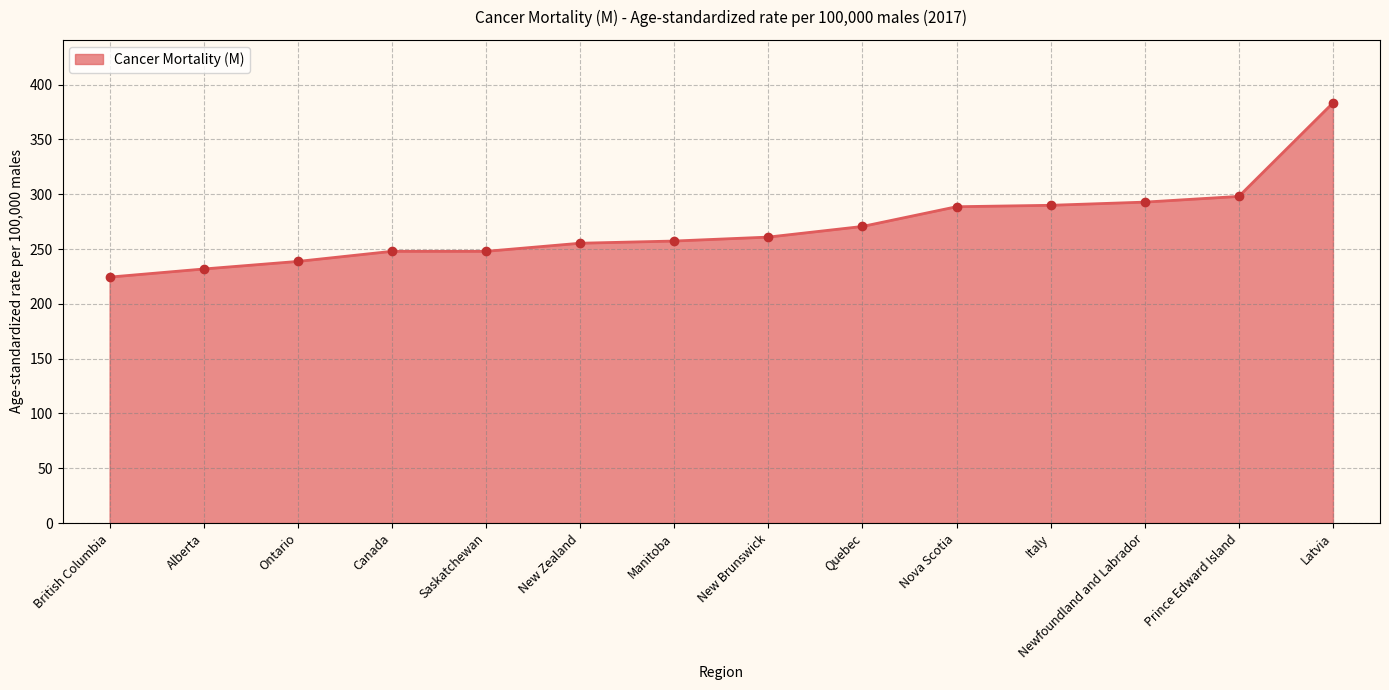

What is the greatest value displayed?

383.3